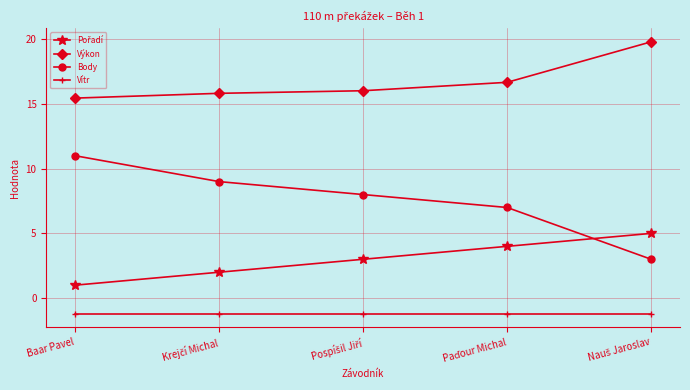

What is the sum of all Výkon values?

83.8